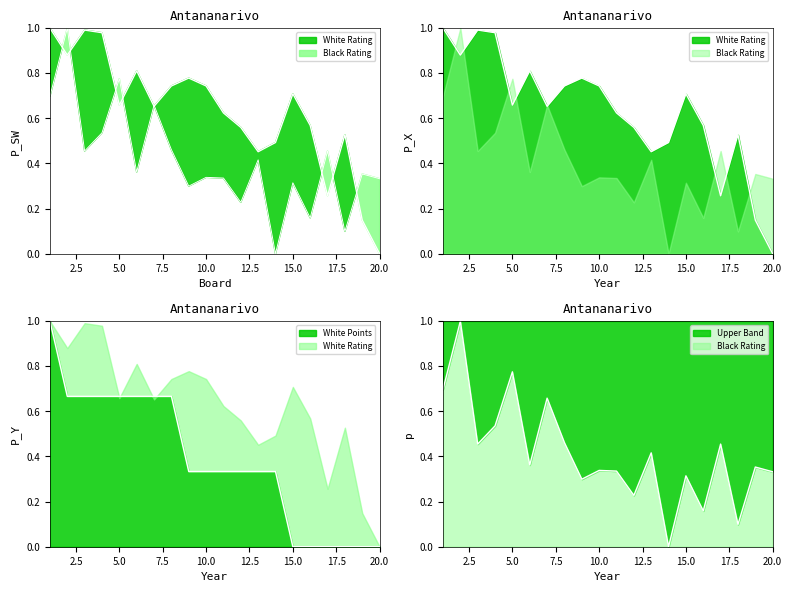

What is the maximum value for White Points?

1.0